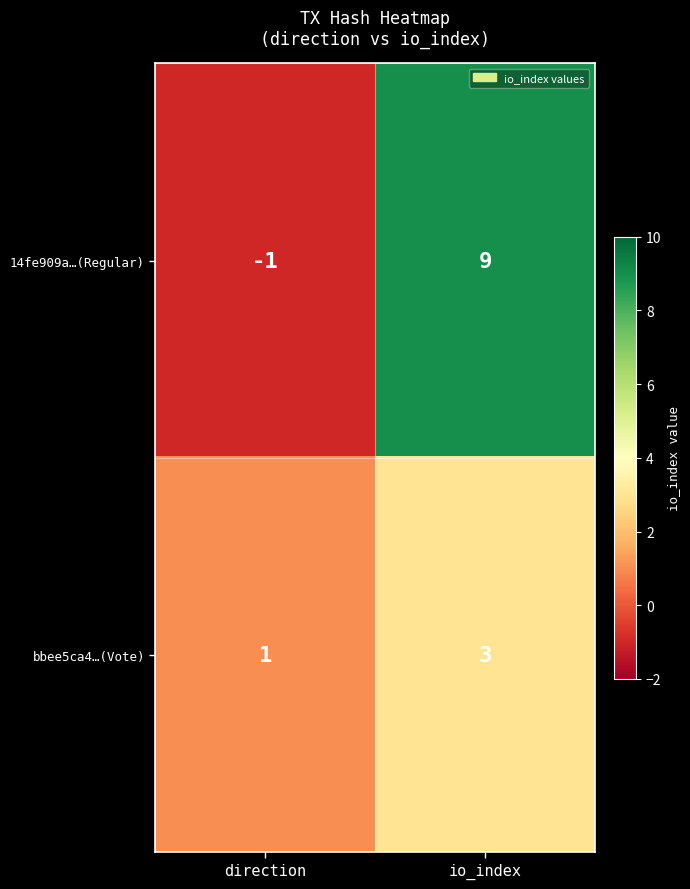

Which category has the highest value in the bbee5ca4…(Vote) series?

io_index